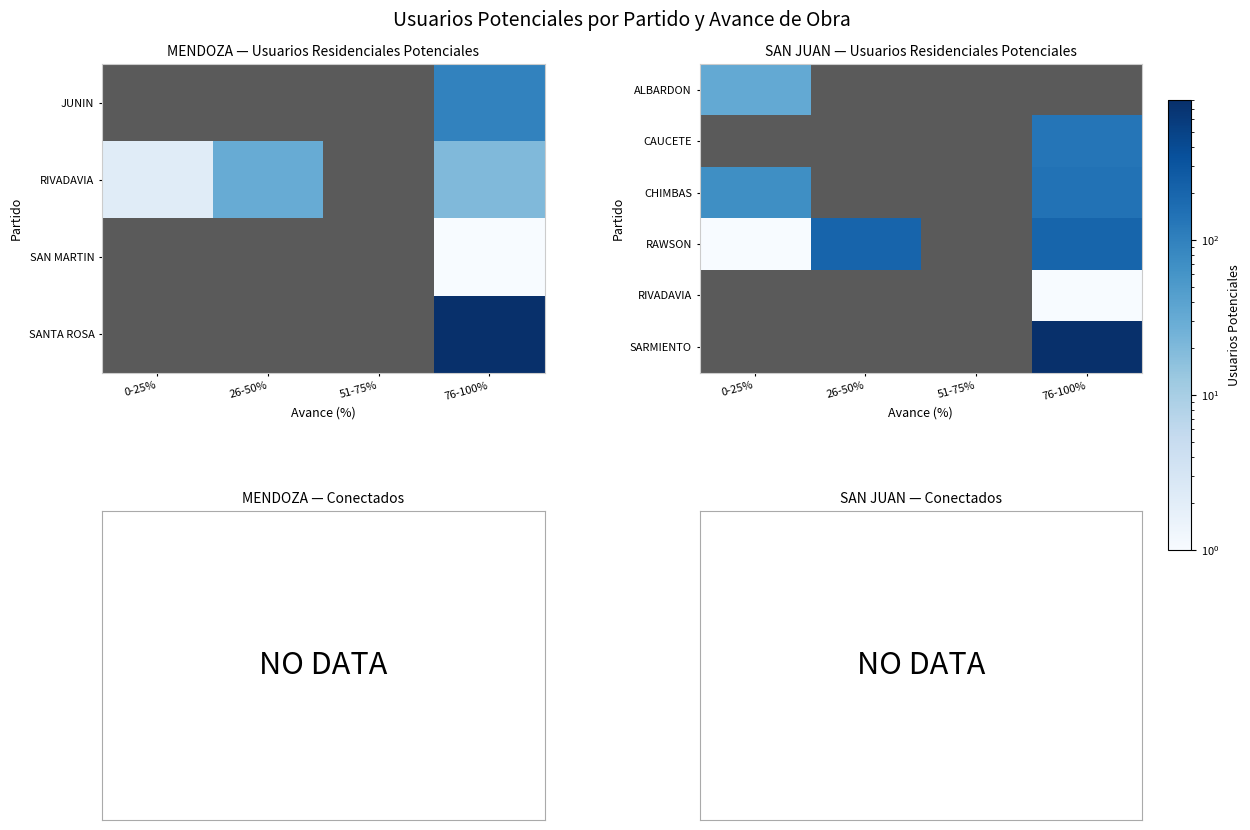

At which category is the sum across all series the highest?

76-100%